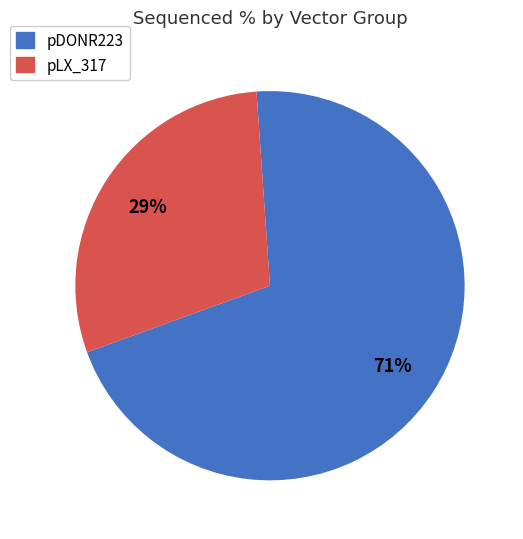

The pDONR223 slice represents 71% of the pie. True or false?

True